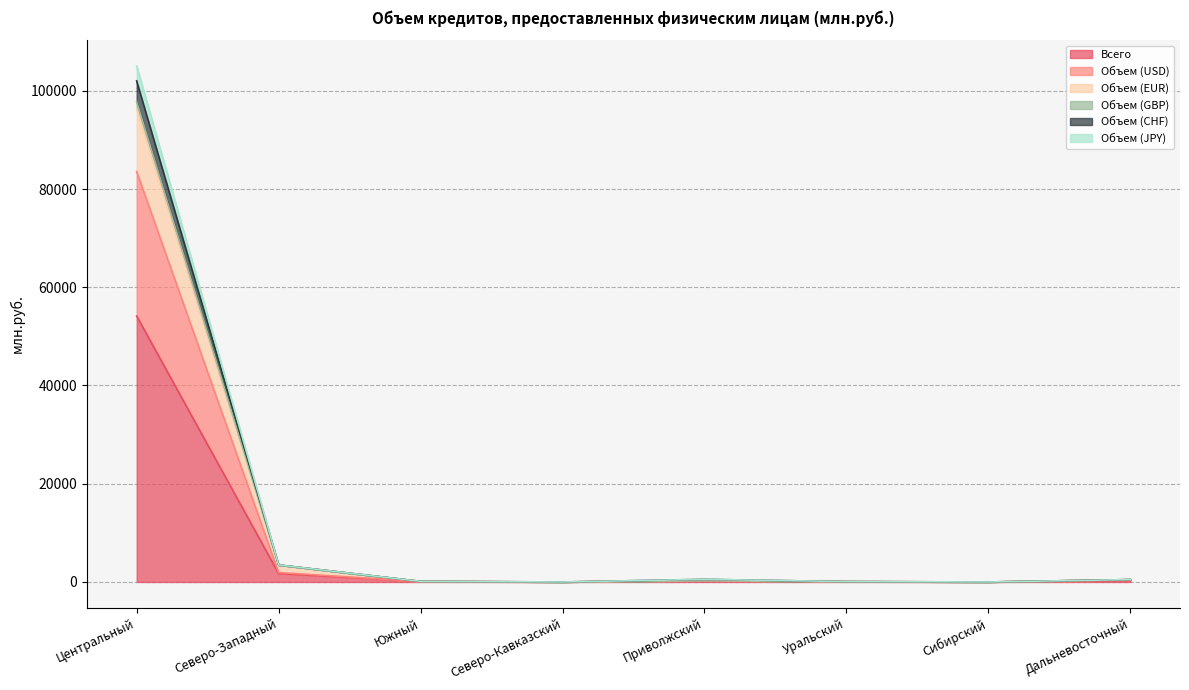

What is the highest value of the Всего series?

54133